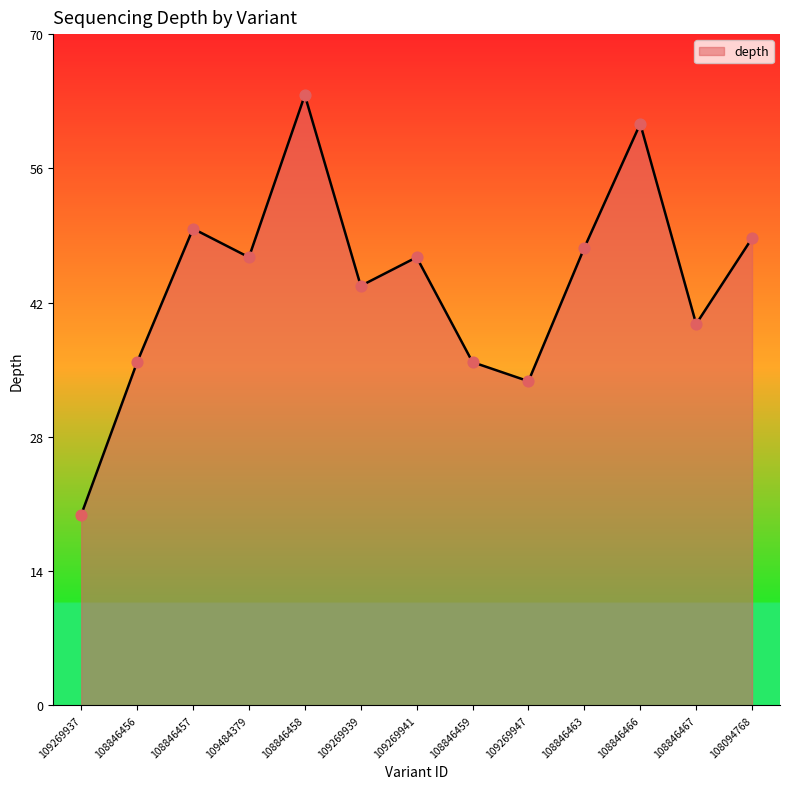

Approximately how many times larger is the value at 108094768 compared to 109269939?

1.1